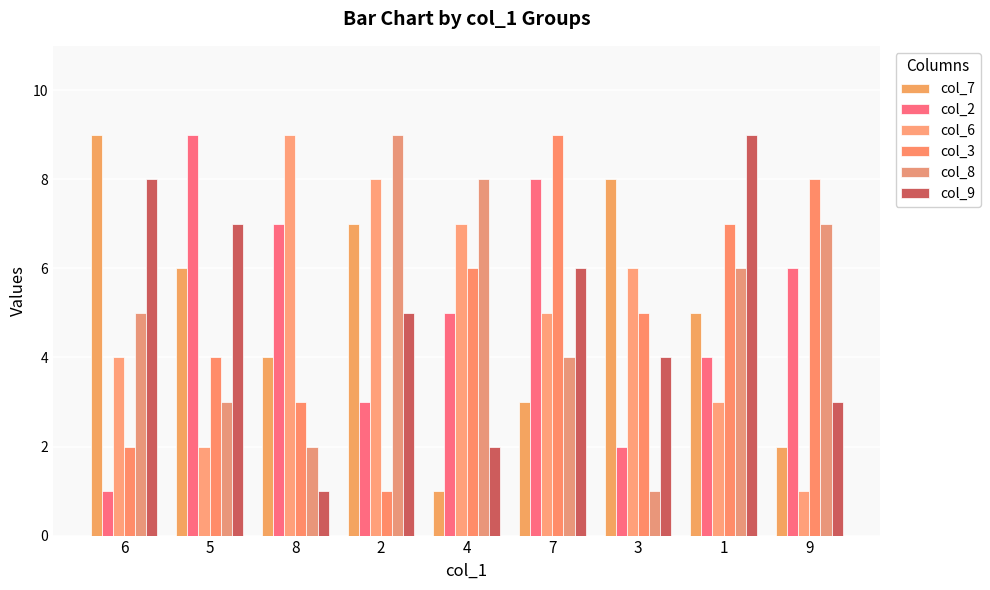

How many series are shown in this chart?

6